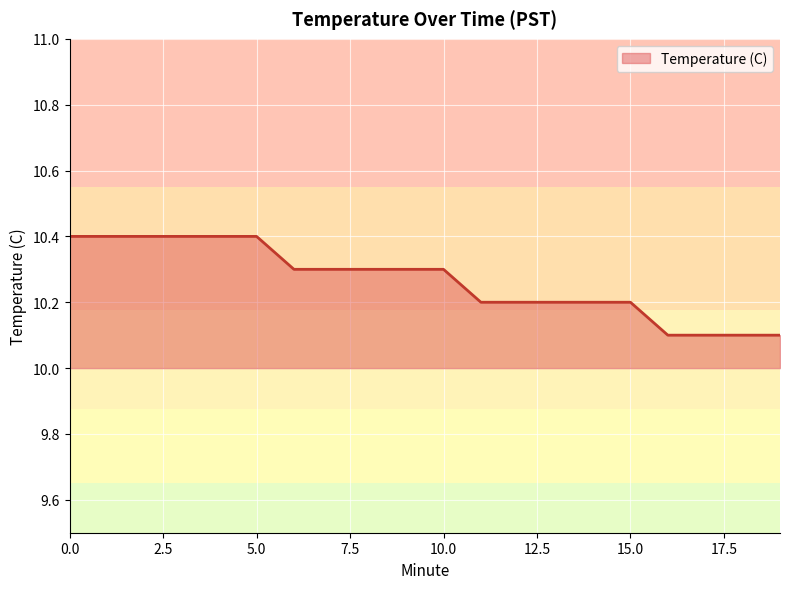

How many lines are shown in the chart?

1